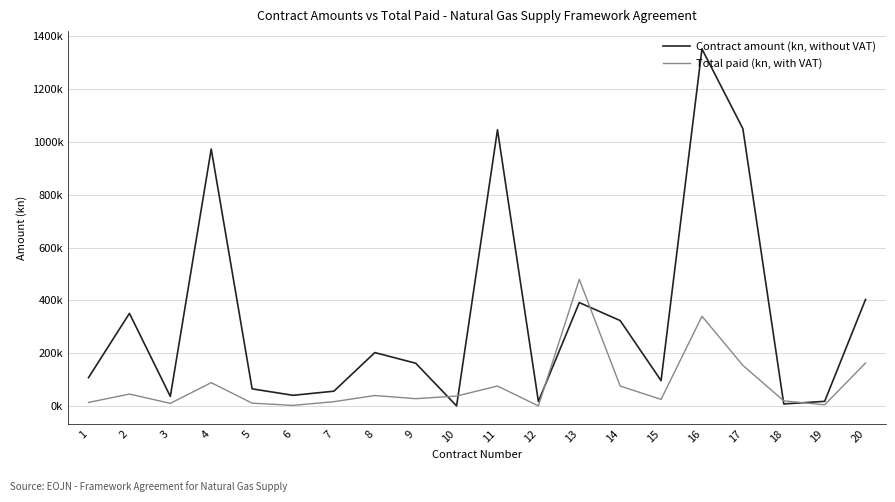

Is it true that Total paid (kn, with VAT) equals 4235.4 at 19?

True